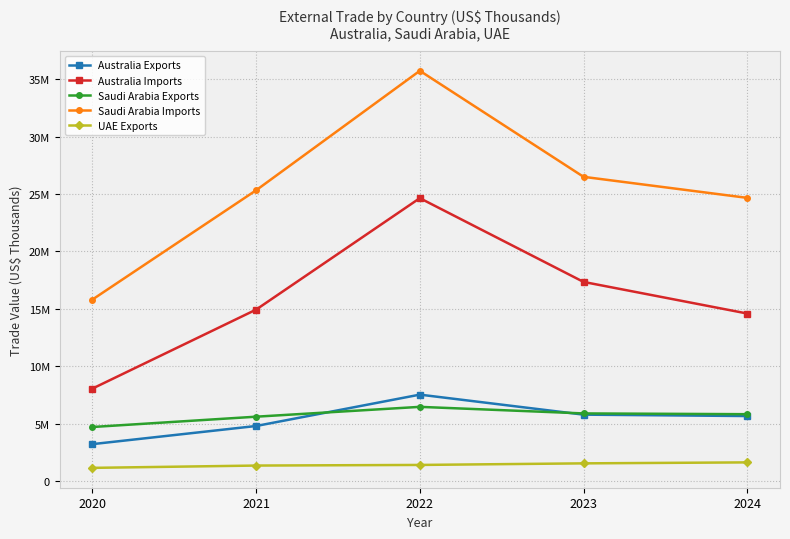

List the labels in order of Saudi Arabia Exports value, largest first.

2022, 2023, 2024, 2021, 2020